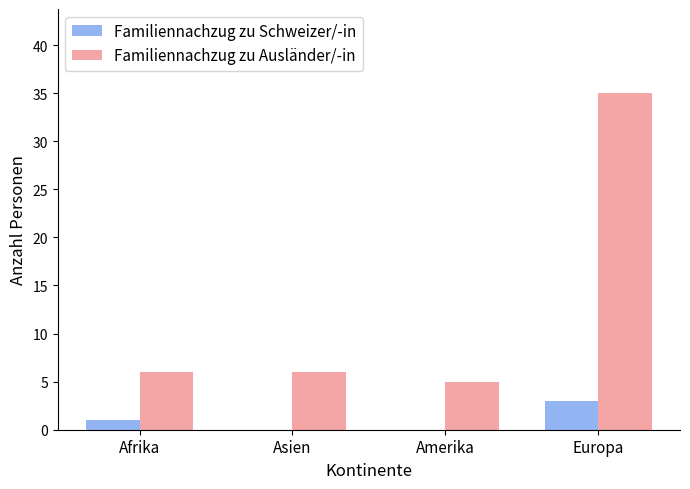

Read the Familiennachzug zu Schweizer/-in value at Afrika.

1